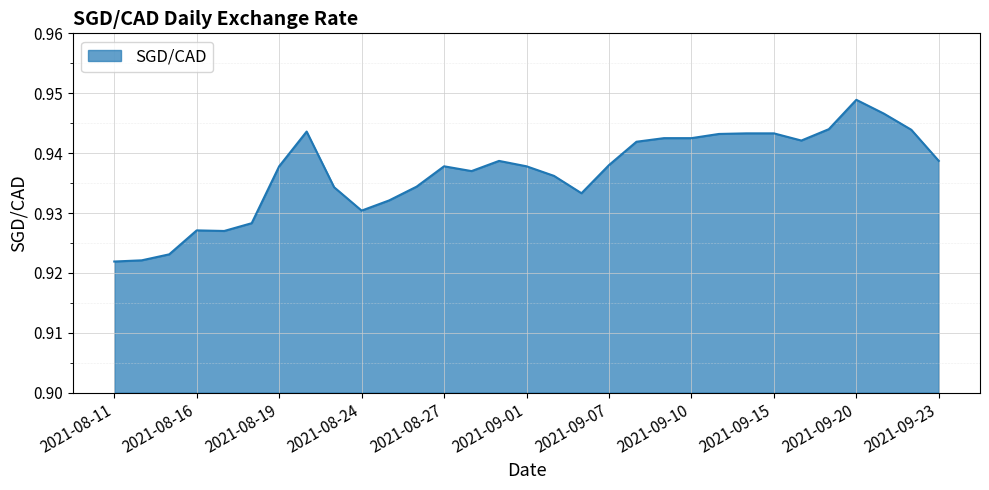

How many lines are shown in the chart?

1